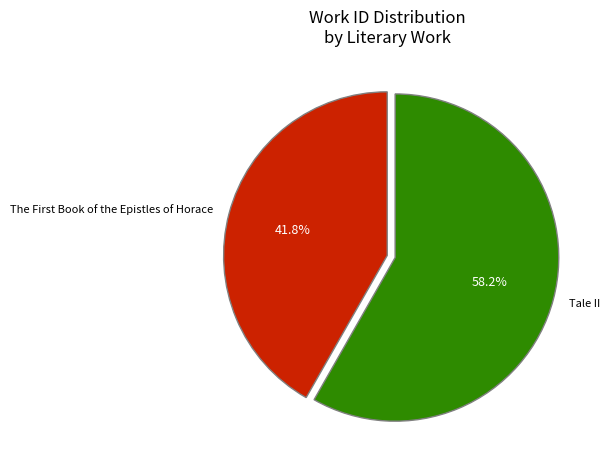

Does any single category account for the majority?

Yes